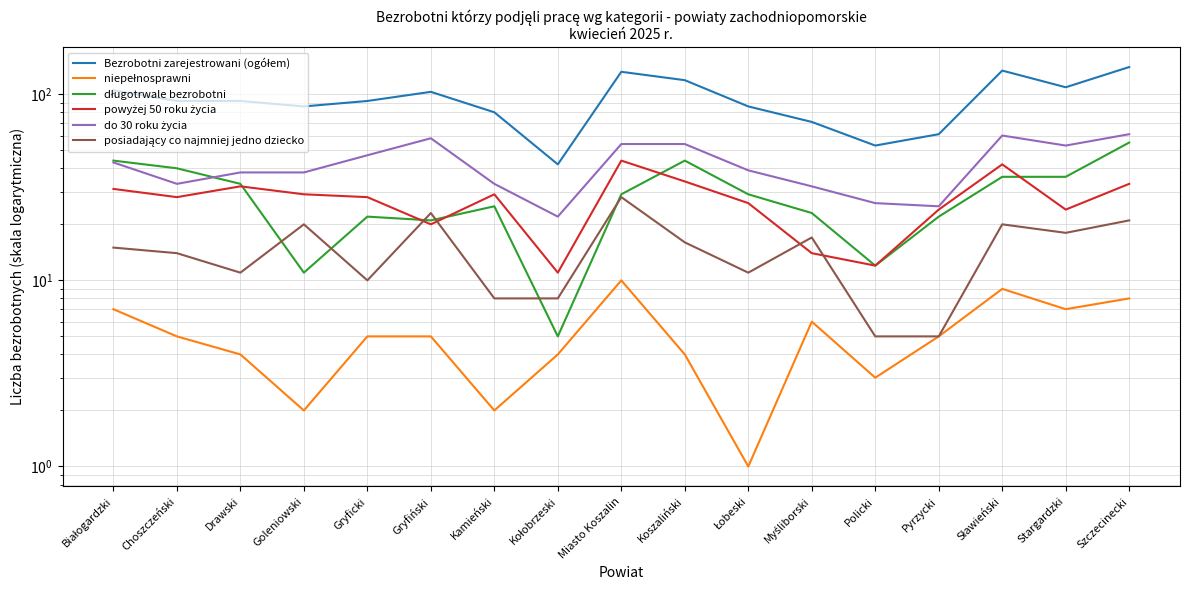

The Bezrobotni zarejestrowani (ogółem) series shows 105 at Białogardzki. True or false?

True